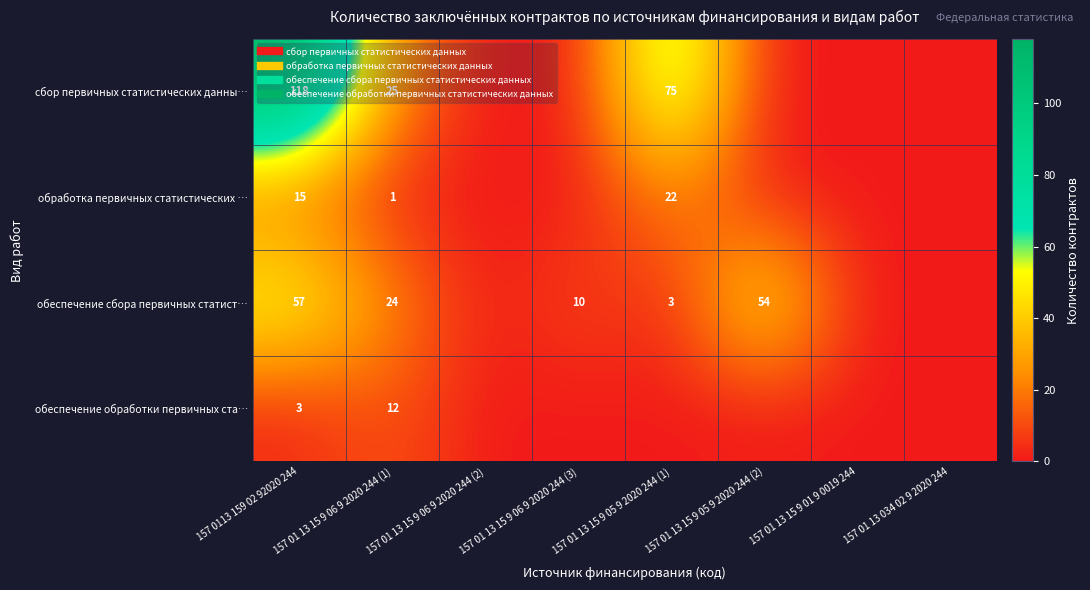

Which category has the lowest value in the обработка первичных статистических … series?

157 01 13 15 9 06 9 2020 244 (2)